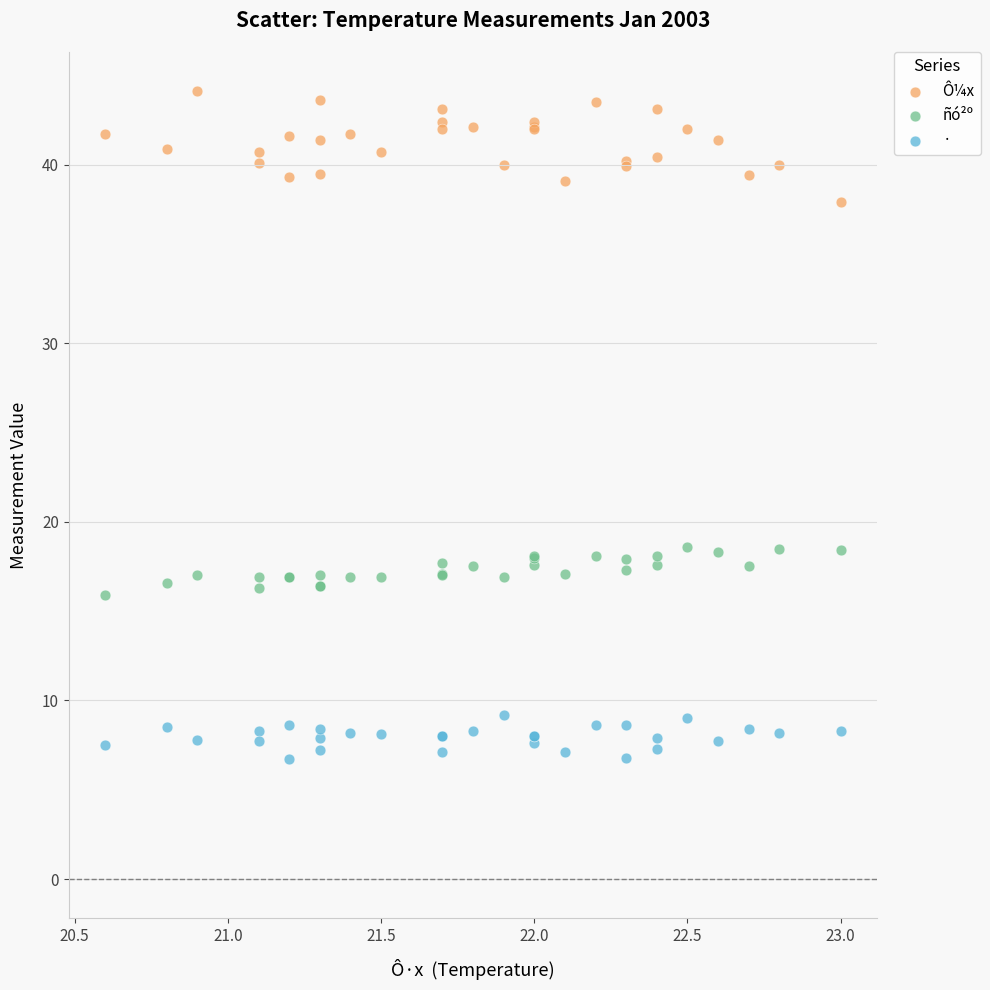

Which series contains the highest Y value?

Ô¼x